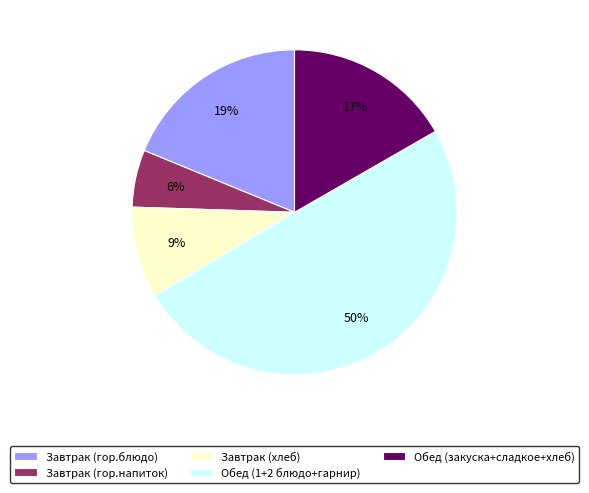

Does Завтрак (гор.напиток) account for over 50% of the chart?

No